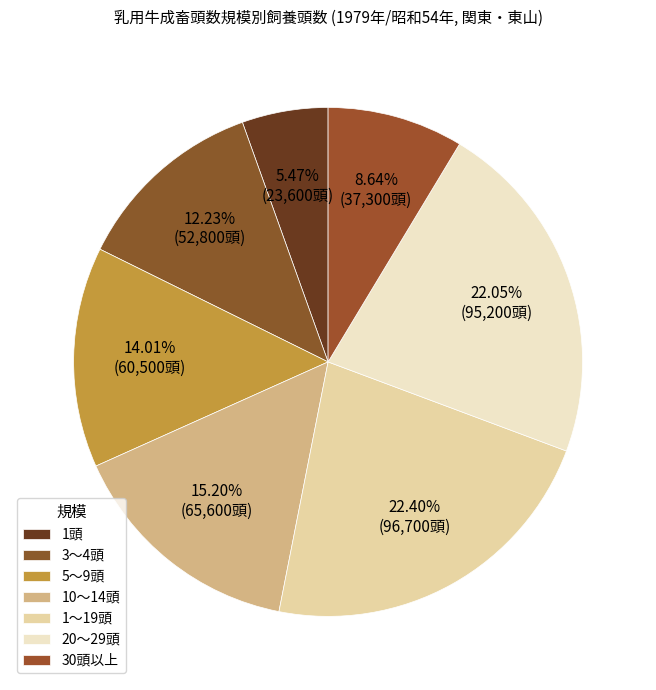

Does any single category account for the majority?

No